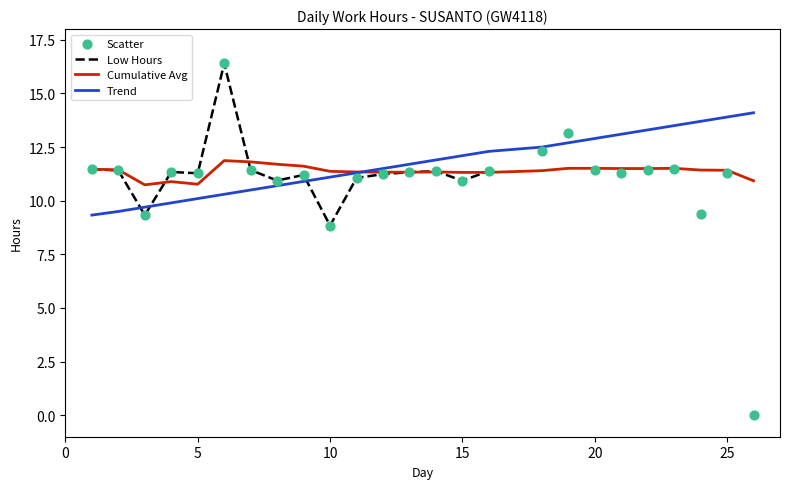

Is the value of Trend at 20 greater than the value of Cumulative Avg at 4?

Yes